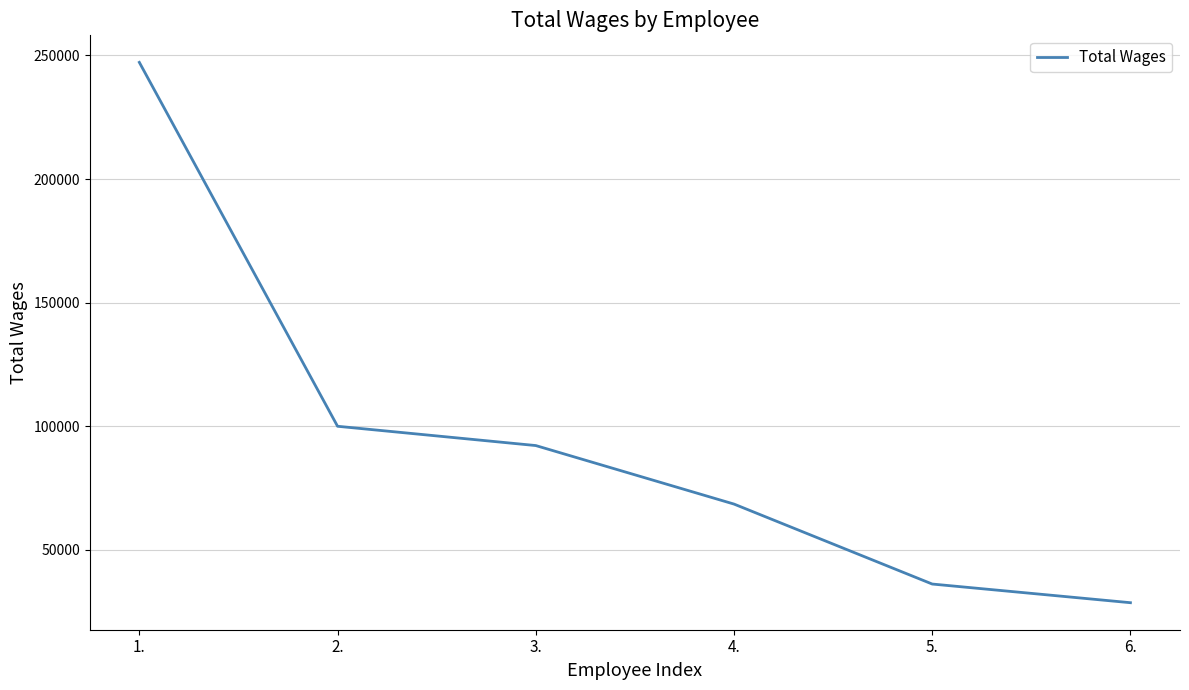

True or false: the data shows 381264 at 1..

False